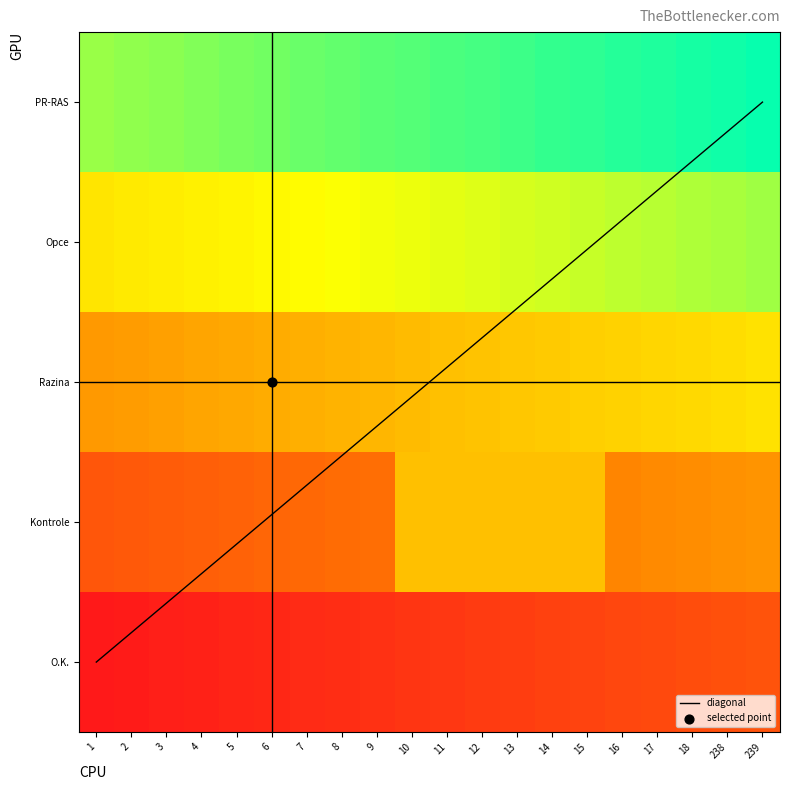

Which series has the largest total across all categories?

Kontrole